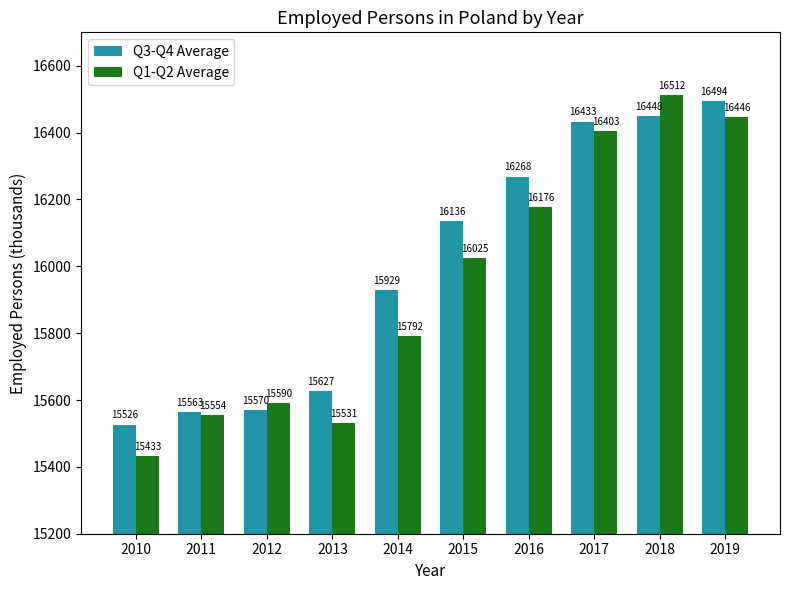

What is the value of the Q1-Q2 Average bar at the 8th from the left?

16403.5